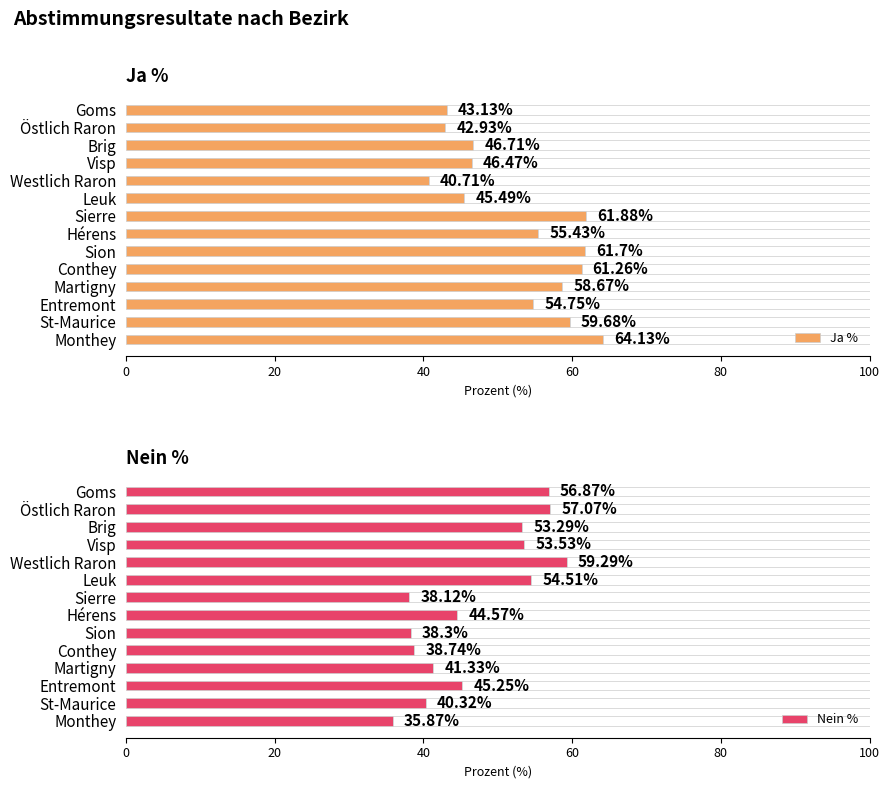

At which label is Nein % closest to 47?

Entremont